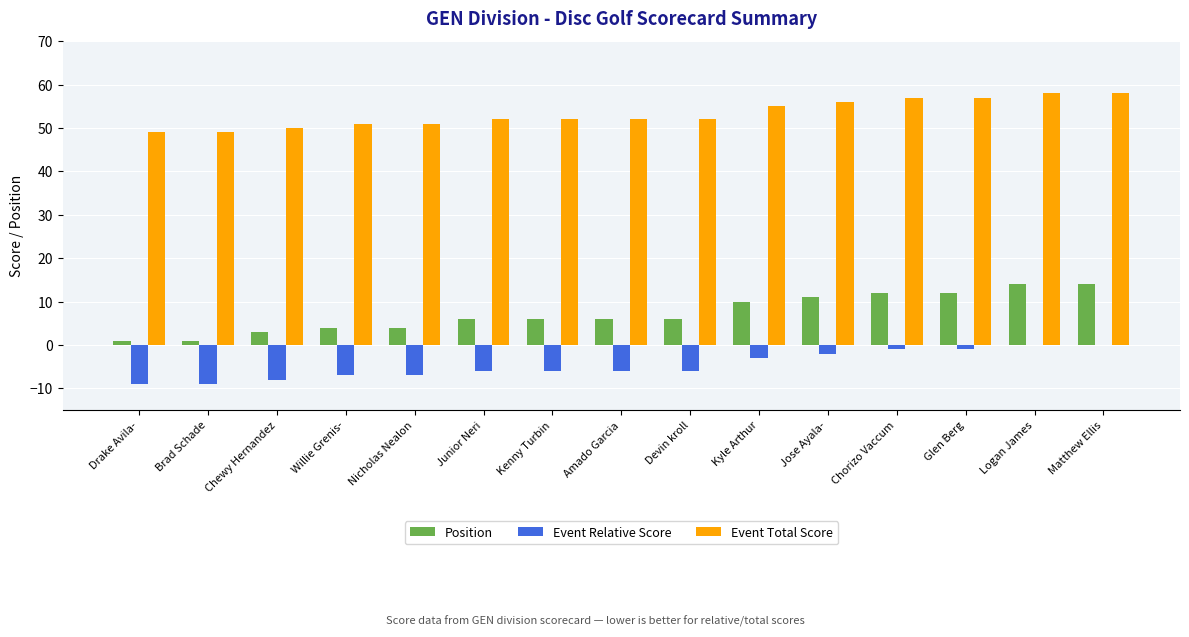

Which series has the widest spread of values?

Position